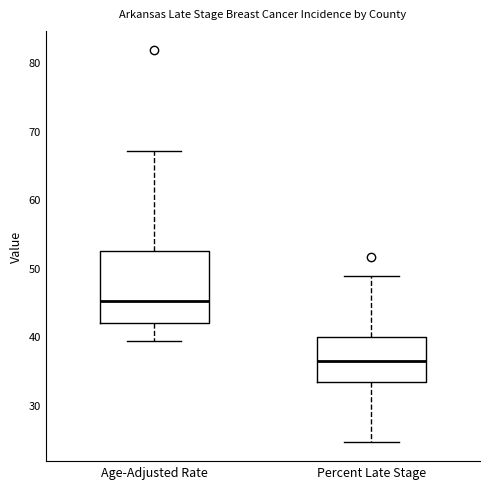

Reading left to right, transcribe this box plot: for each box, give where its median line is, the range the box spans, and where its two whiskers end, as read against the y-axis. The values are not printed on the chart, so give them approximately, as read against the axis.

Age-Adjusted Rate: median 45, box 42 to 52, whiskers 39 to 67
Percent Late Stage: median 36, box 33 to 40, whiskers 25 to 49